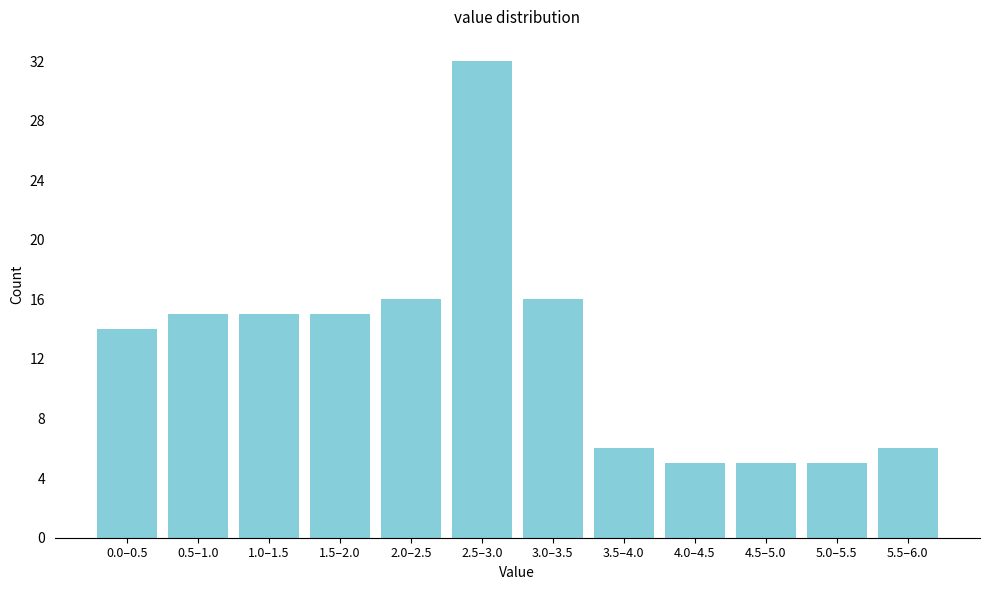

Reading right to left, transcribe all the data shown in this chart.

5.5–6.0=6	5.0–5.5=5	4.5–5.0=5	4.0–4.5=5	3.5–4.0=6	3.0–3.5=16	2.5–3.0=32	2.0–2.5=16	1.5–2.0=15	1.0–1.5=15	0.5–1.0=15	0.0–0.5=14